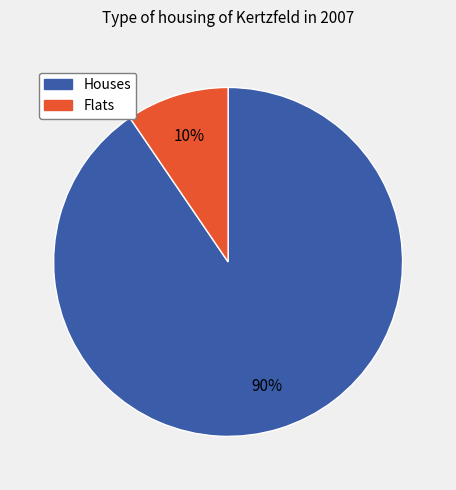

Is there any slice that represents more than half of the pie?

Yes